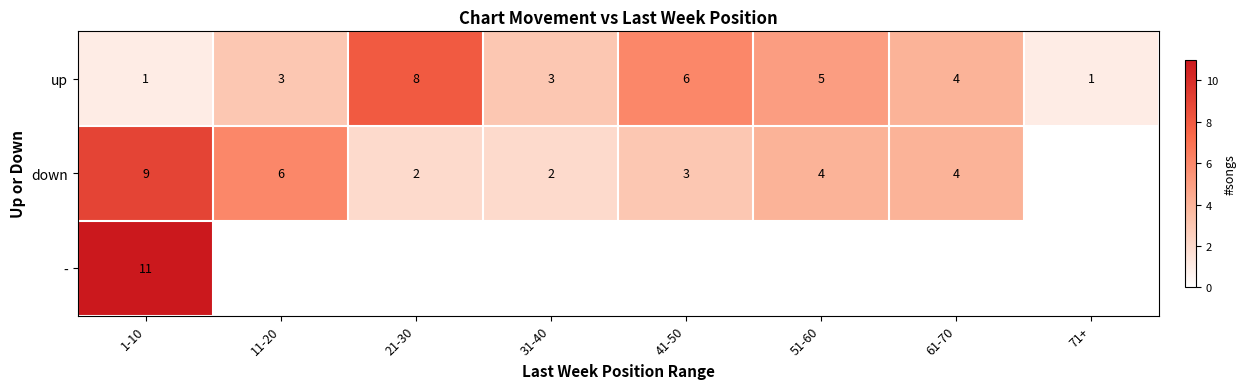

What is the sum of the up values at 11-20 and 51-60?

8